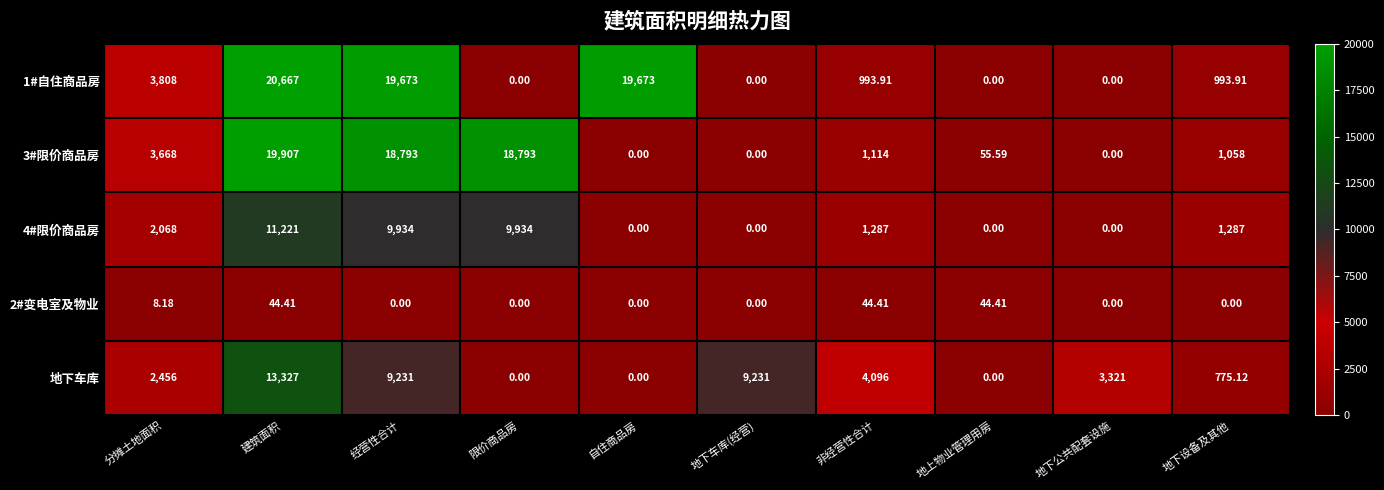

Between 地下车库(经营) and 地上物业管理用房, which series saw the biggest shift?

地下车库